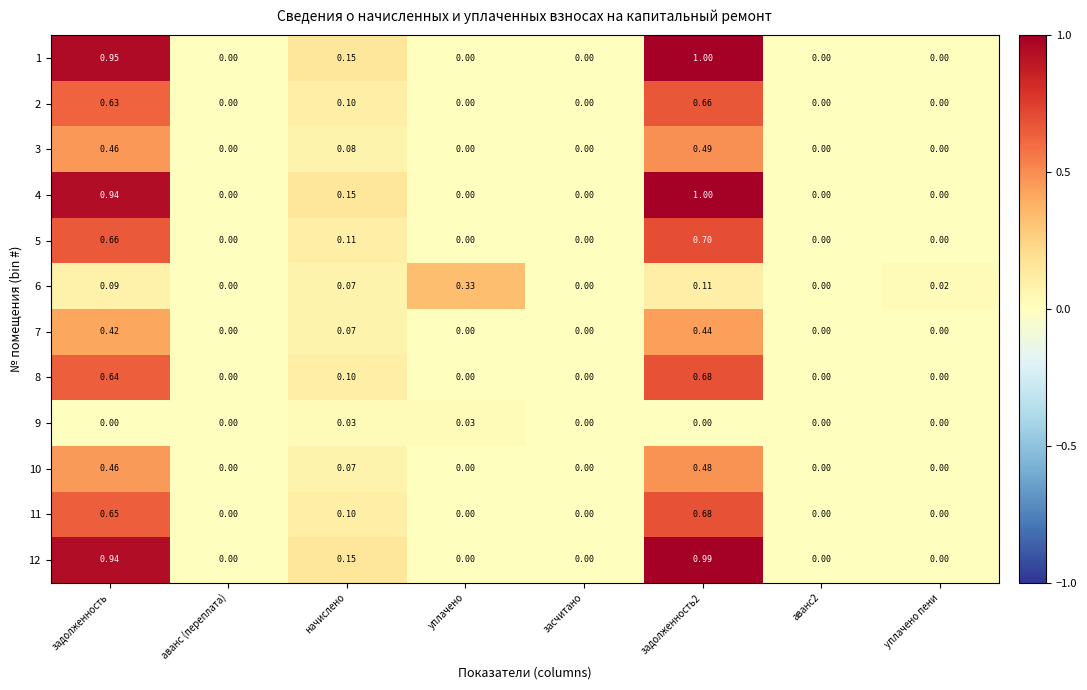

How many series are shown in this chart?

12